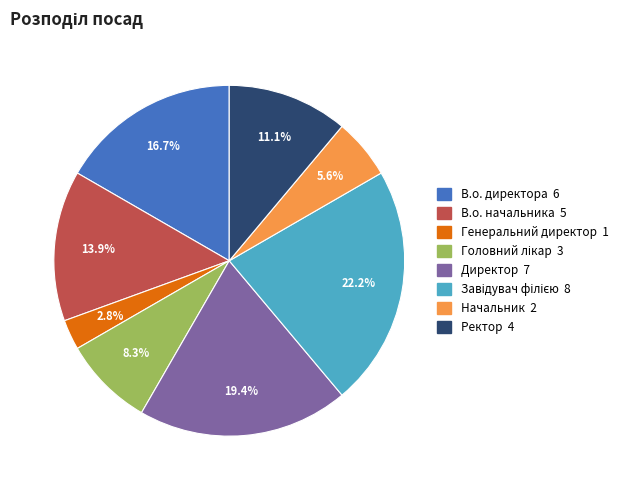

Do Ректор and Директор together represent more than half of the pie?

No